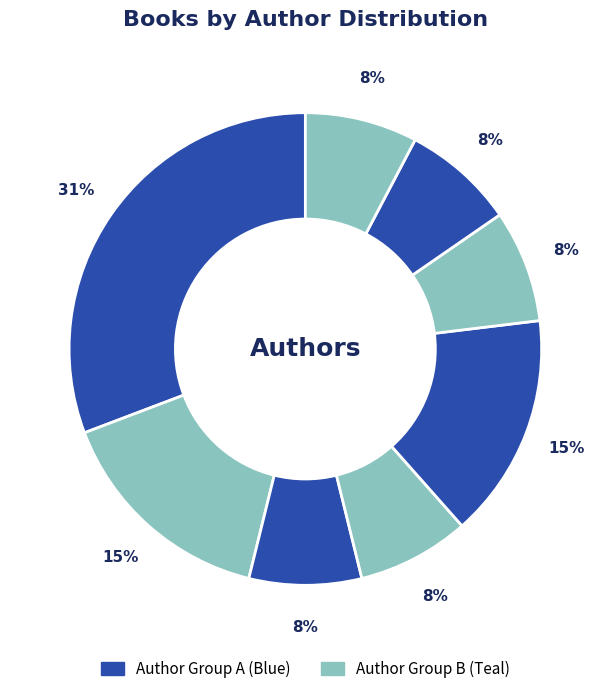

How many segments does this pie chart have?

8